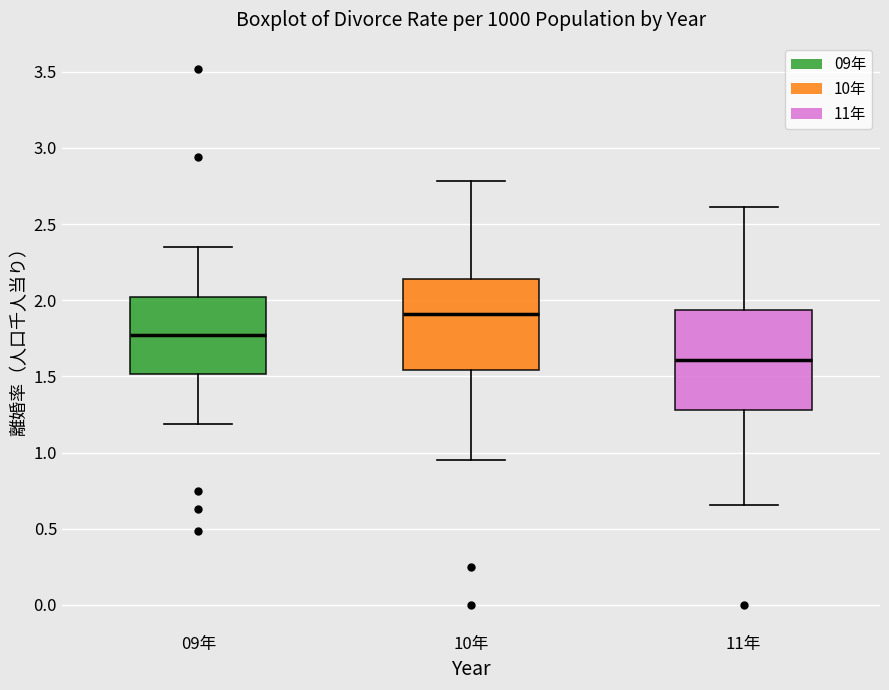

Reading left to right, read every box against the y-axis: the position of its median line, the range the box covers, and the ends of its whiskers. The values are not printed on the chart, so give them approximately, as read against the axis.

09年: median 1.75, box 1.50 to 2.00, whiskers 1.20 to 2.35
10年: median 1.90, box 1.55 to 2.15, whiskers 0.95 to 2.80
11年: median 1.60, box 1.30 to 1.95, whiskers 0.65 to 2.60